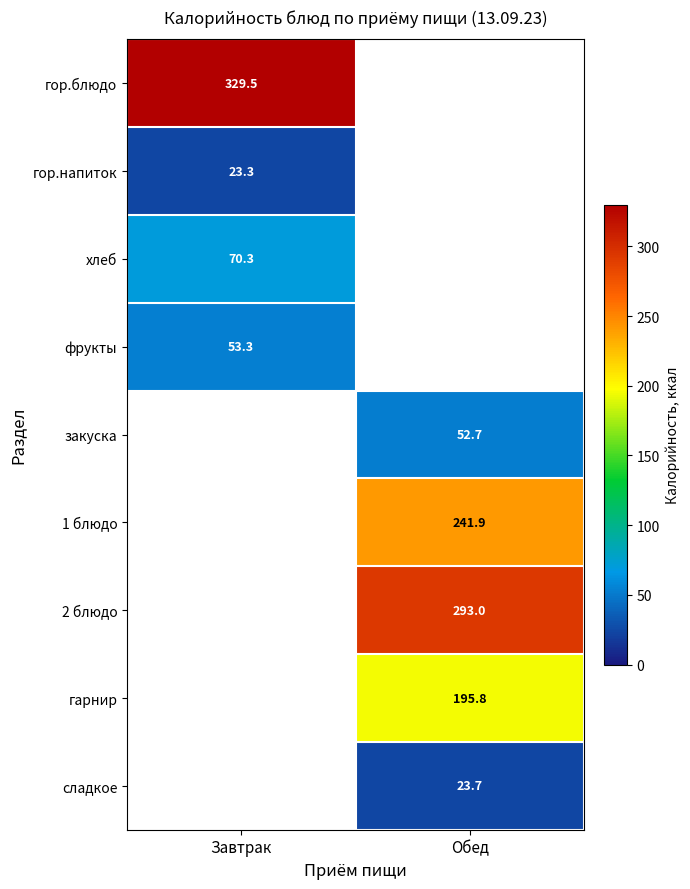

Is the value of 2 блюдо at Обед greater than the value of 1 блюдо at Обед?

Yes